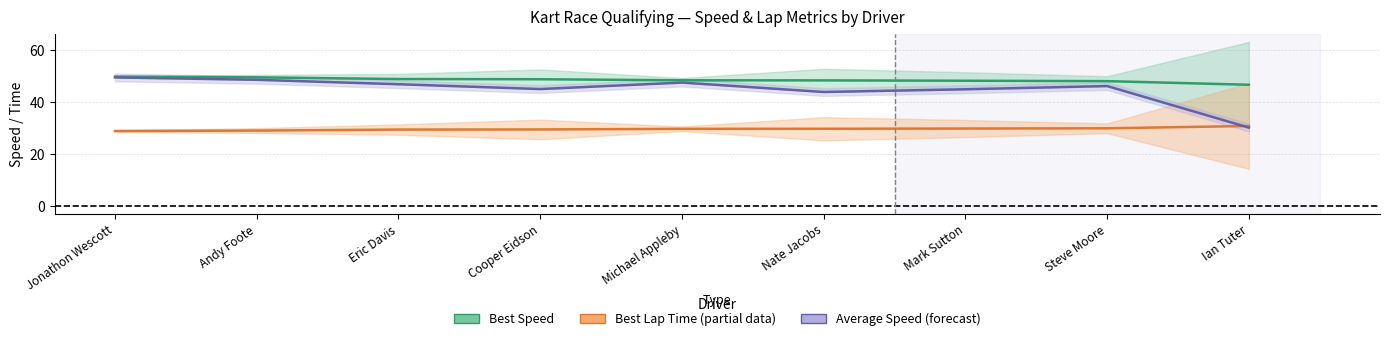

List the series in order of their overall mean, lowest first.

Best Lap Time (partial), Average Speed (forecast), Best Speed (estimate)